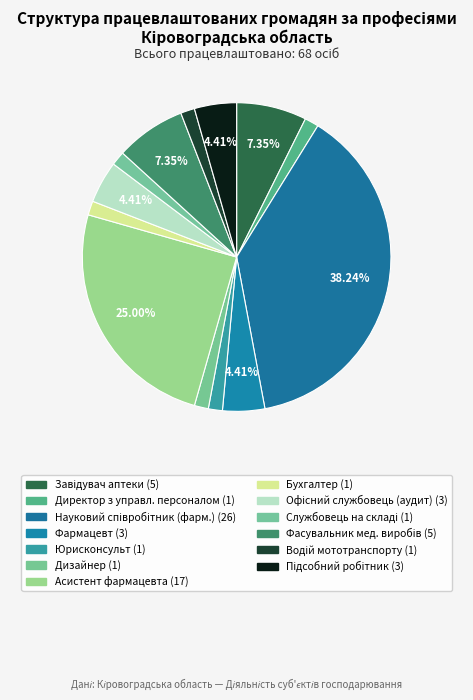

How many segments does this pie chart have?

13